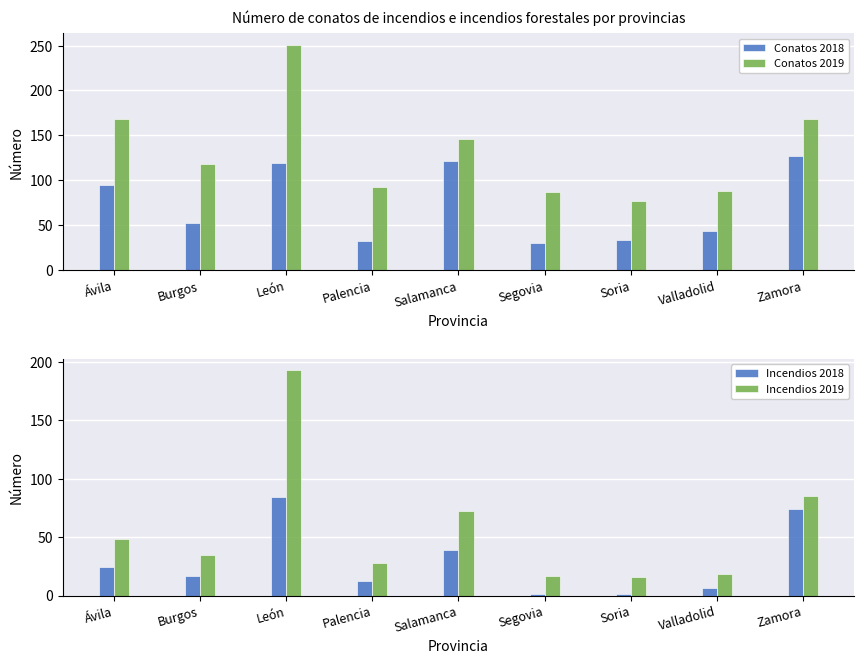

Read the Conatos 2019 value at León.

251